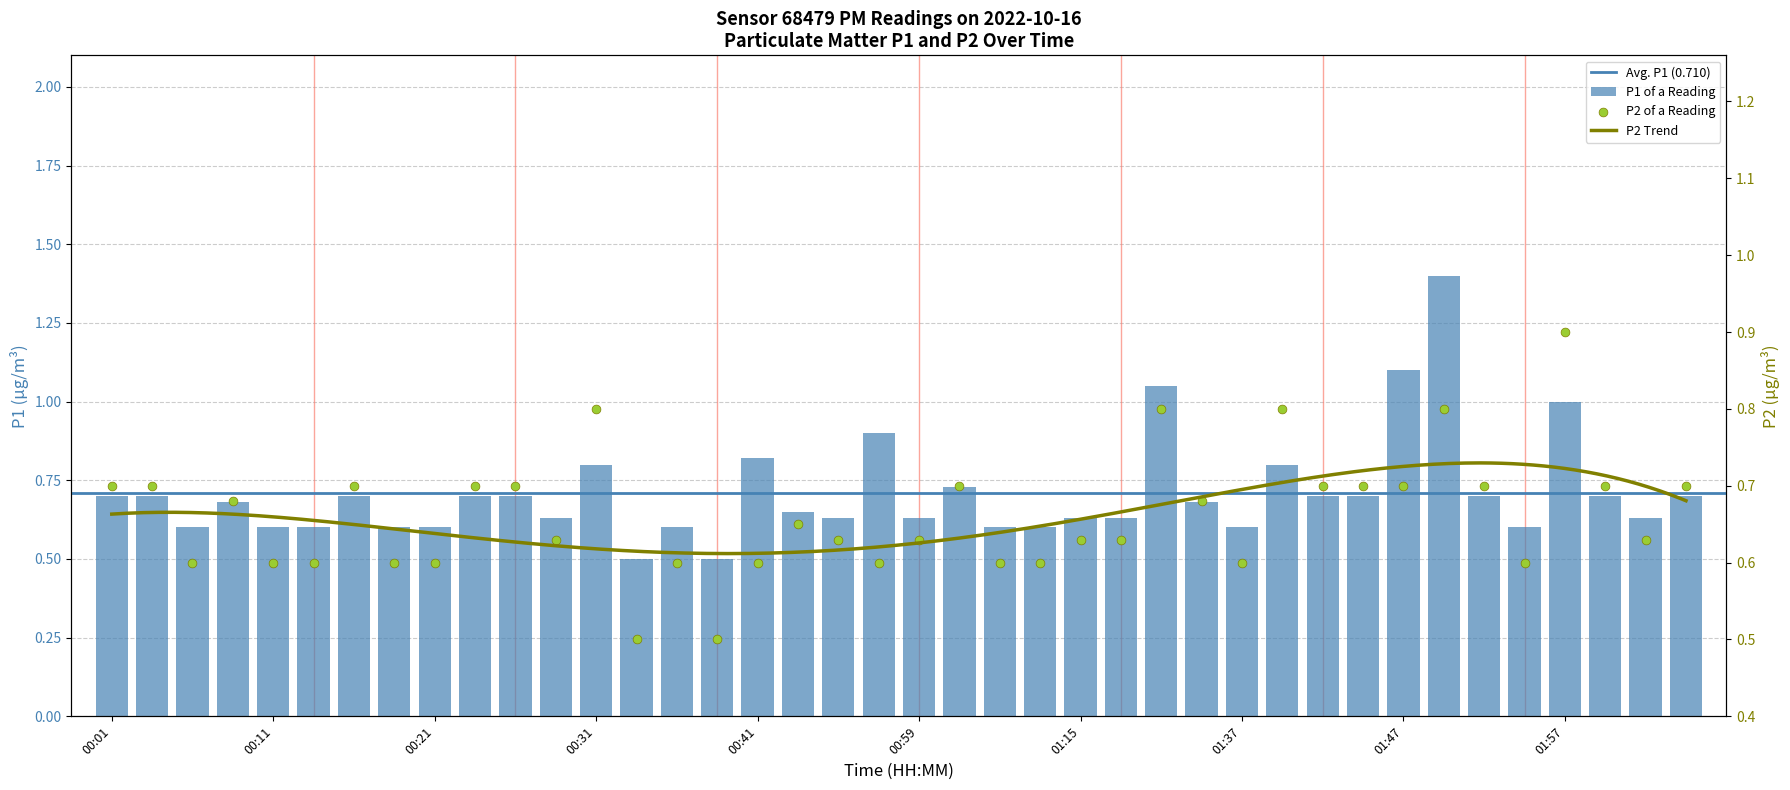

Which series contains the highest Y value?

P1